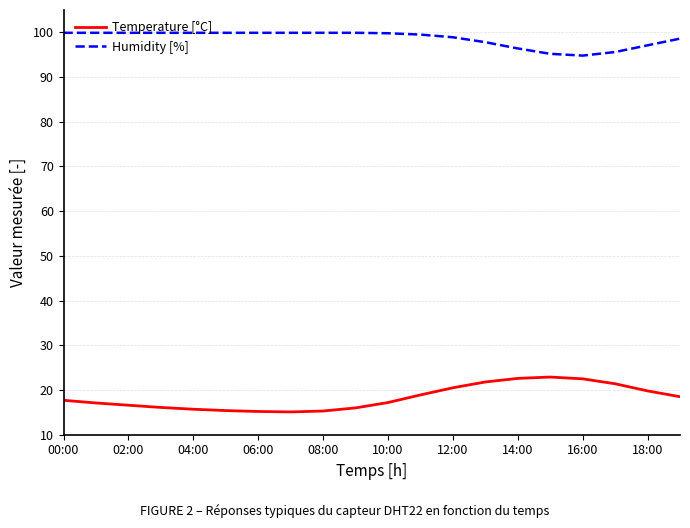

Which series has the largest total across all categories?

Humidity [%]